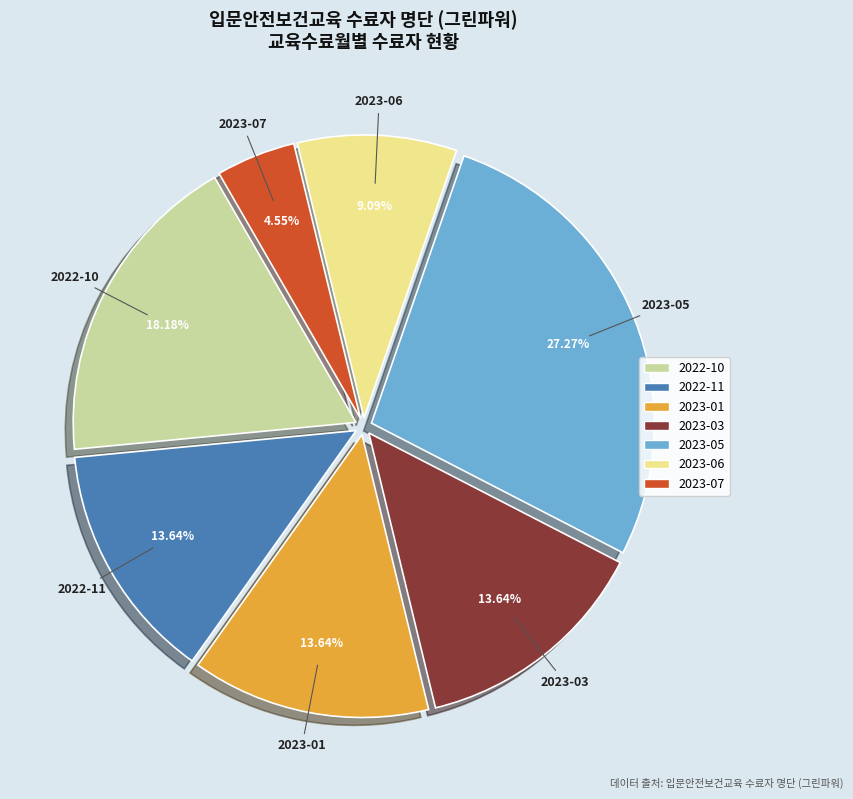

Which category has the biggest portion of the pie?

2023-05